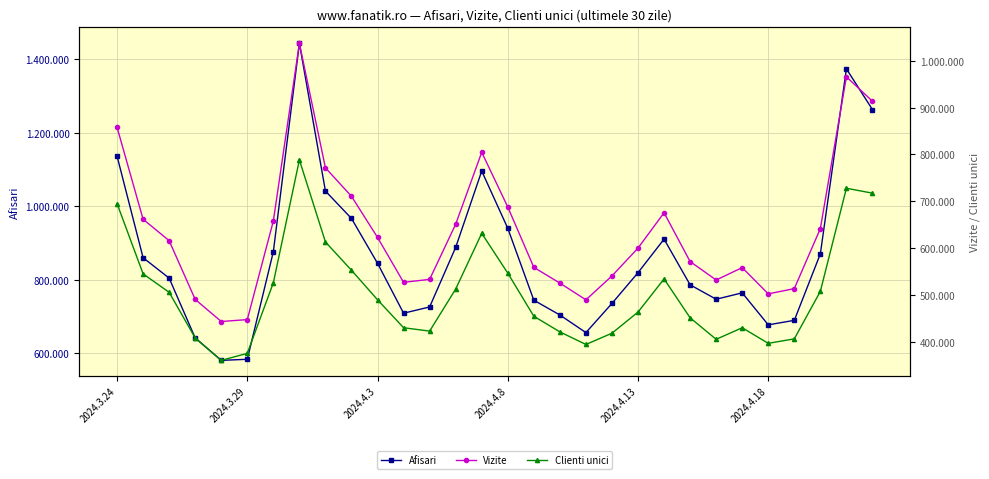

List the series in order of their peak value, highest first.

Afisari, Vizite, Clienti unici